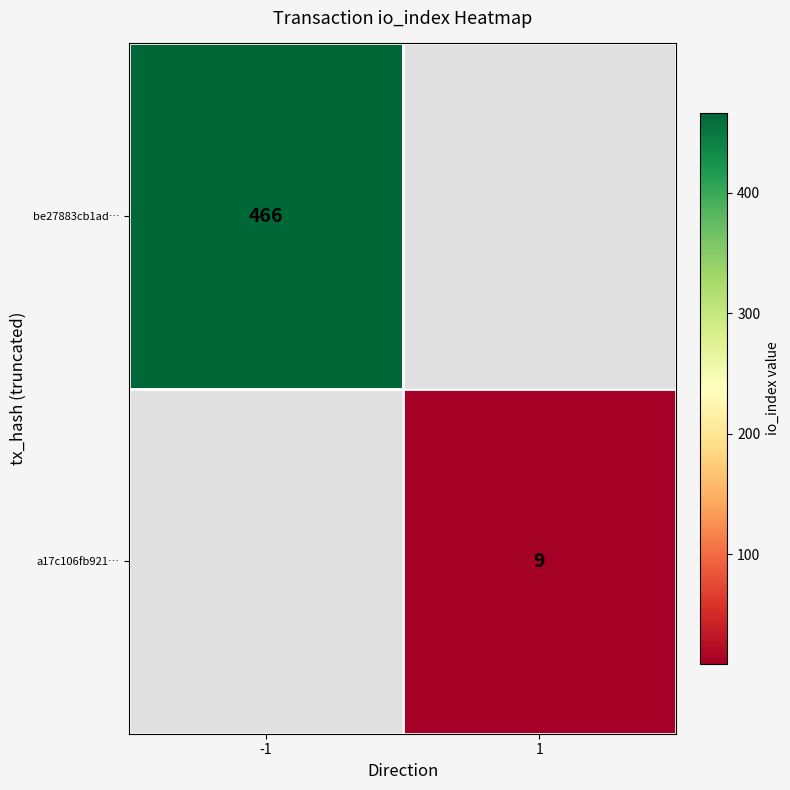

The value of a17c106fb921… at 1 is 9. True or false?

True